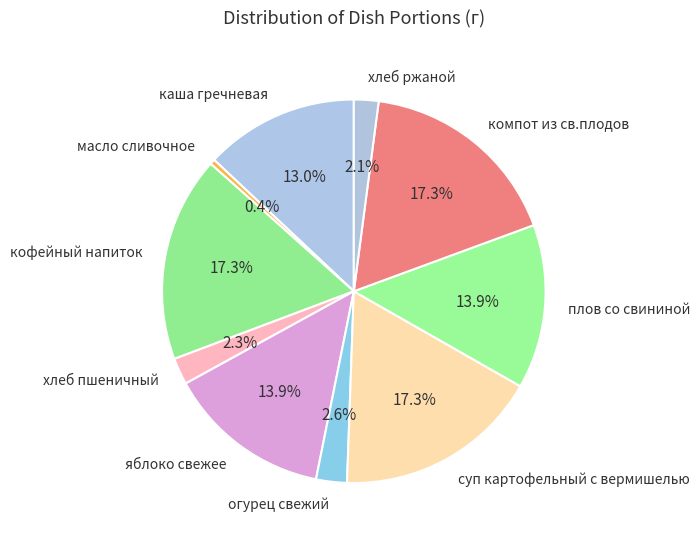

Is суп картофельный с вермишелью the majority of the pie?

No